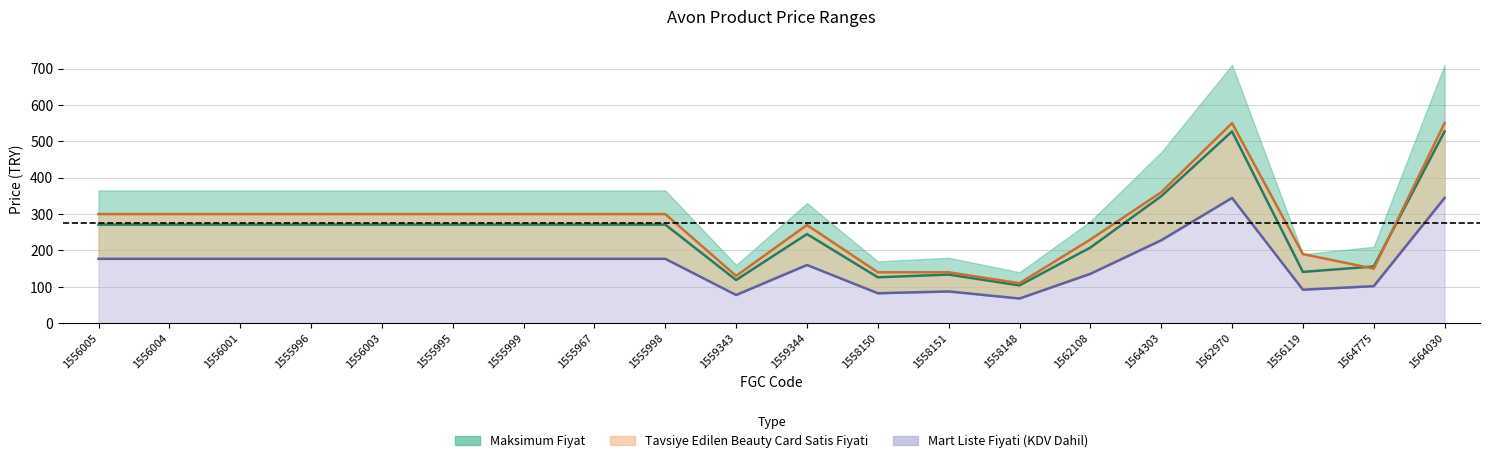

What position from the right is 1555998?

12